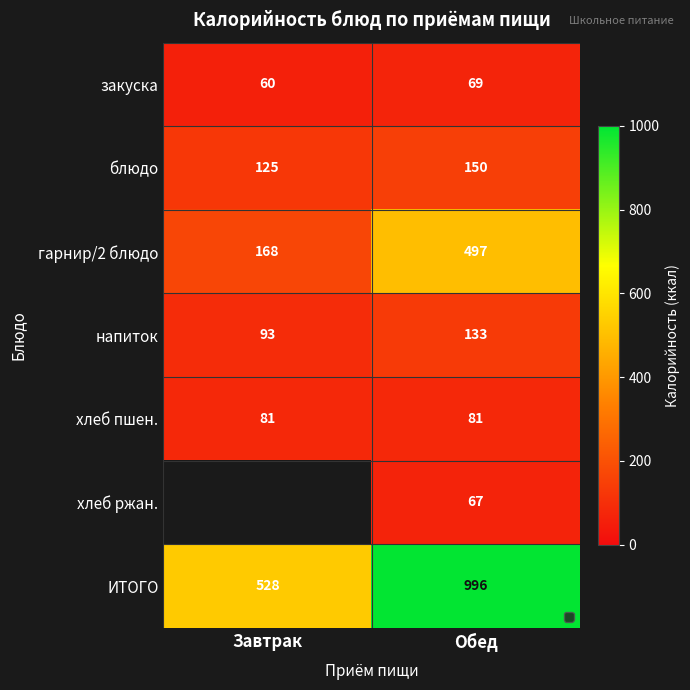

What is the maximum value for напиток?

133